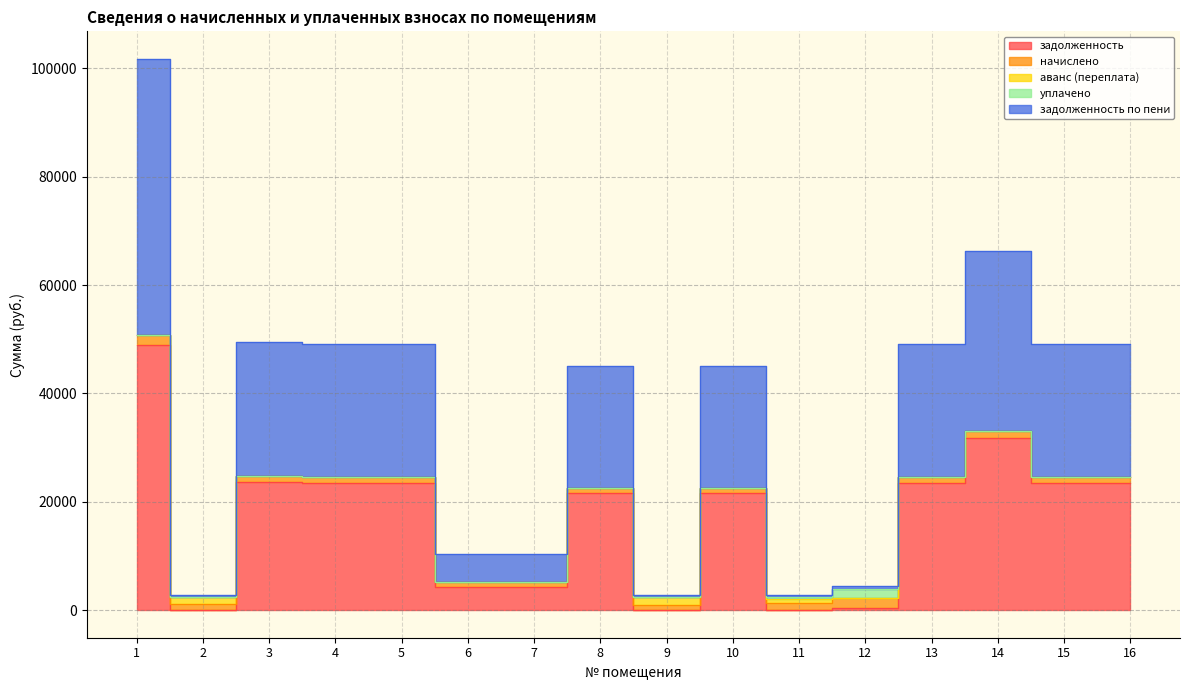

What is the average value of the задолженность series?

17136.5